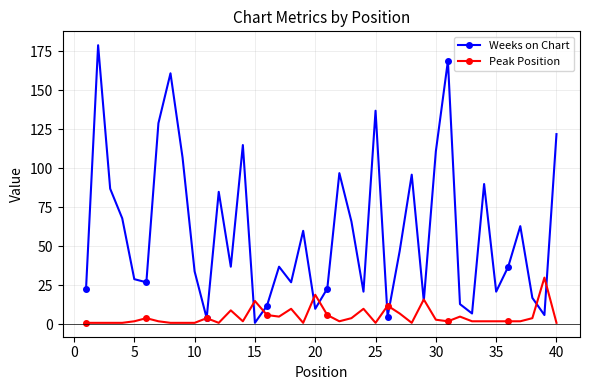

How many series are shown in this chart?

2